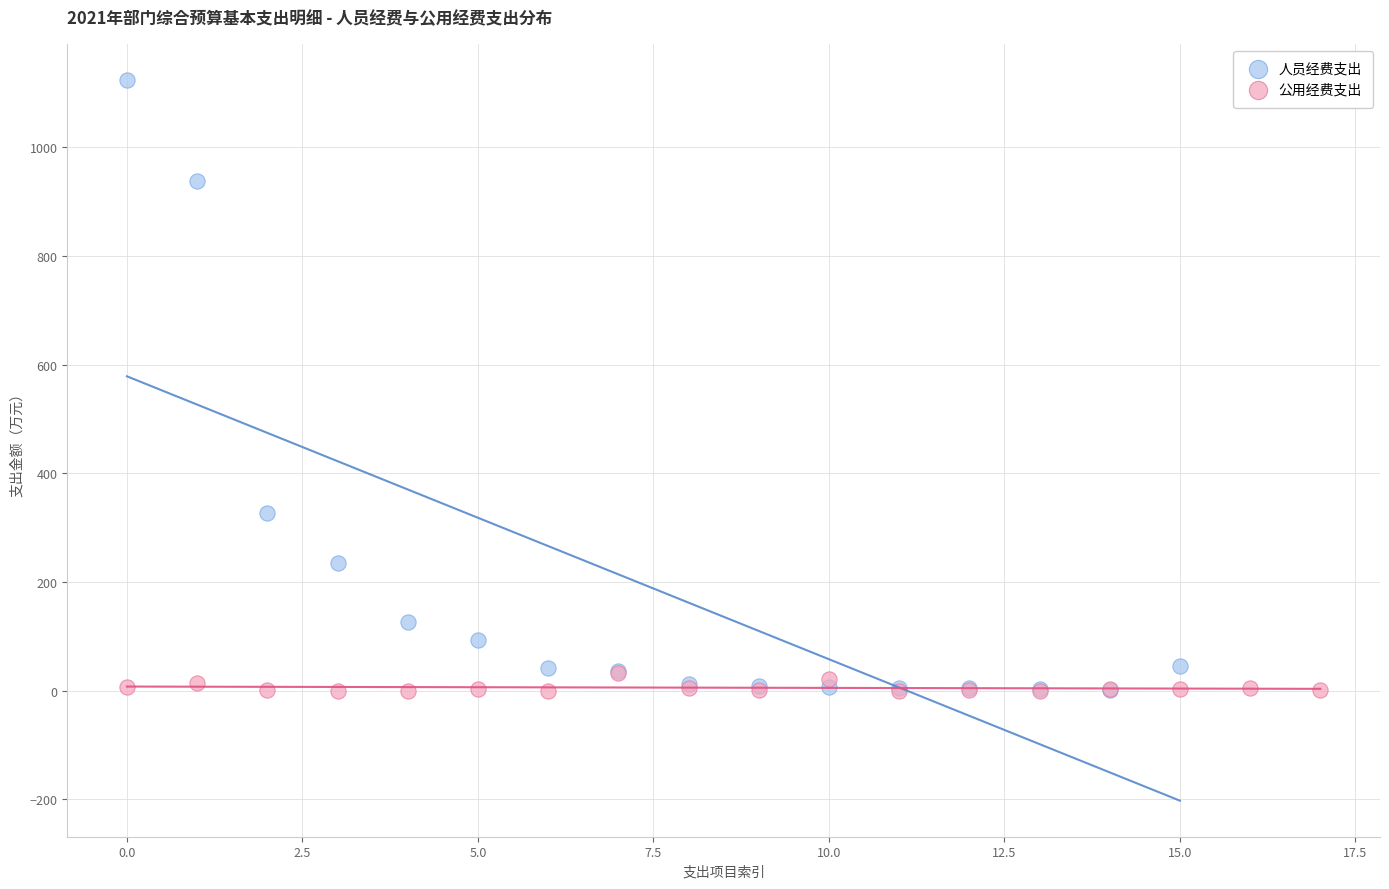

Which series has the widest spread of Y values?

人员经费支出